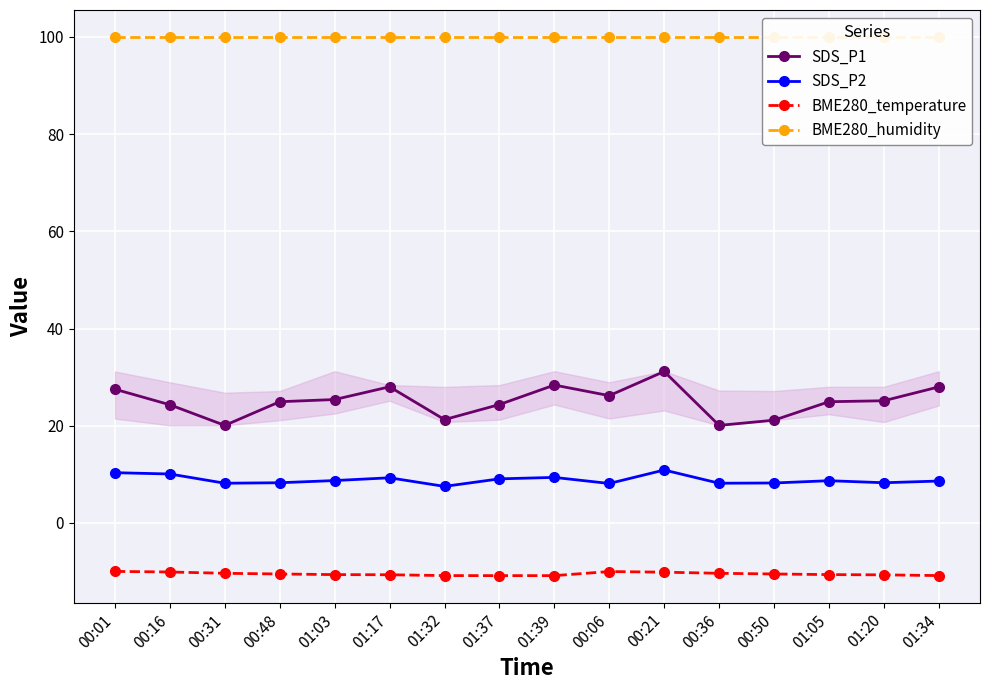

What is the value of the SDS_P2 point at the 8th from the left?

9.1